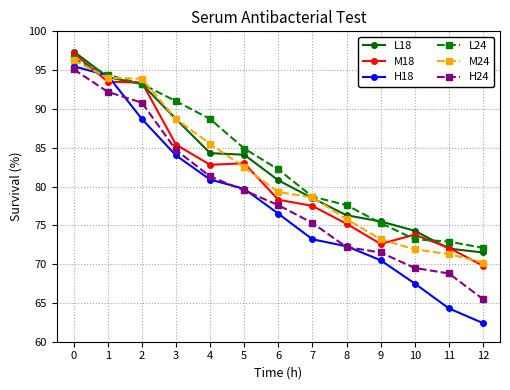

What is the value of the H24 point at the 3rd from the left?

90.8